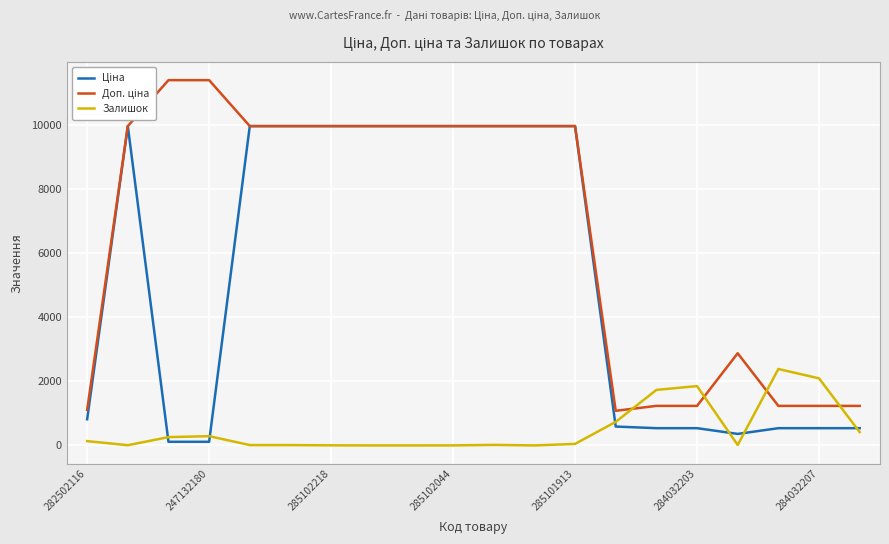

What is the maximum value shown in the chart?

11410.0